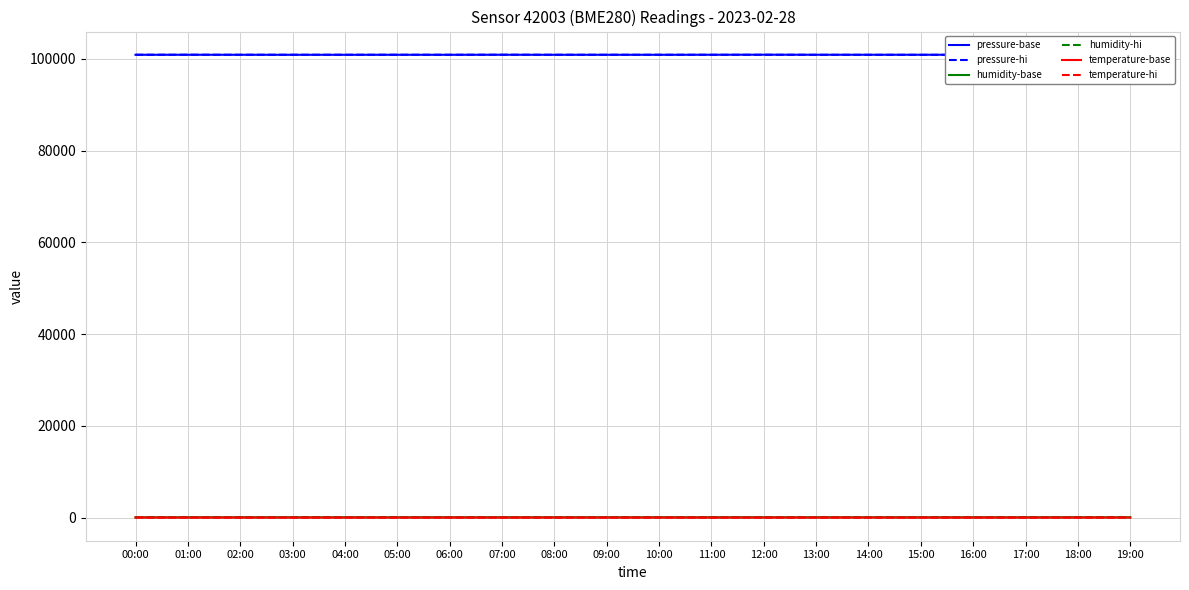

Rank the categories by temperature-base value from lowest to highest.

19:00, 12:00, 17:00, 18:00, 13:00, 10:00, 16:00, 11:00, 14:00, 15:00, 05:00, 04:00, 09:00, 01:00, 08:00, 06:00, 02:00, 03:00, 07:00, 00:00